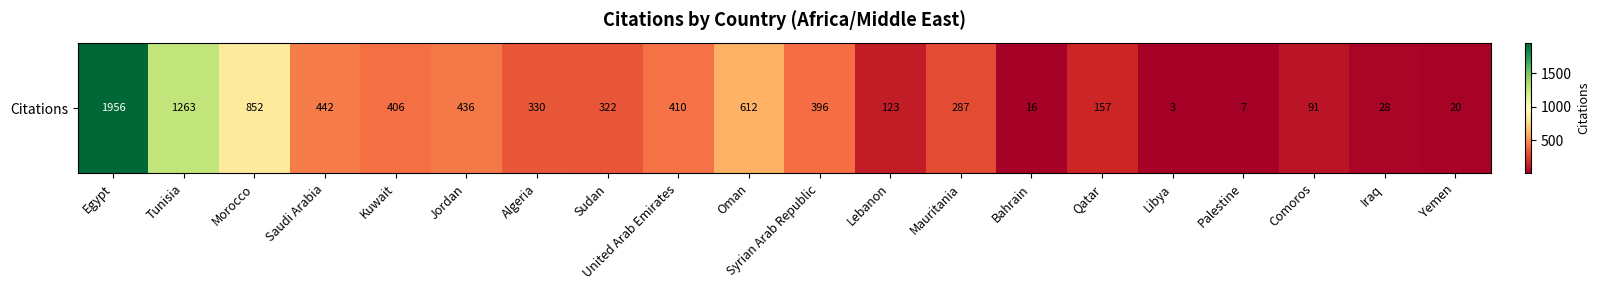

What is the ratio of the value at Mauritania to the value at Libya?

95.7